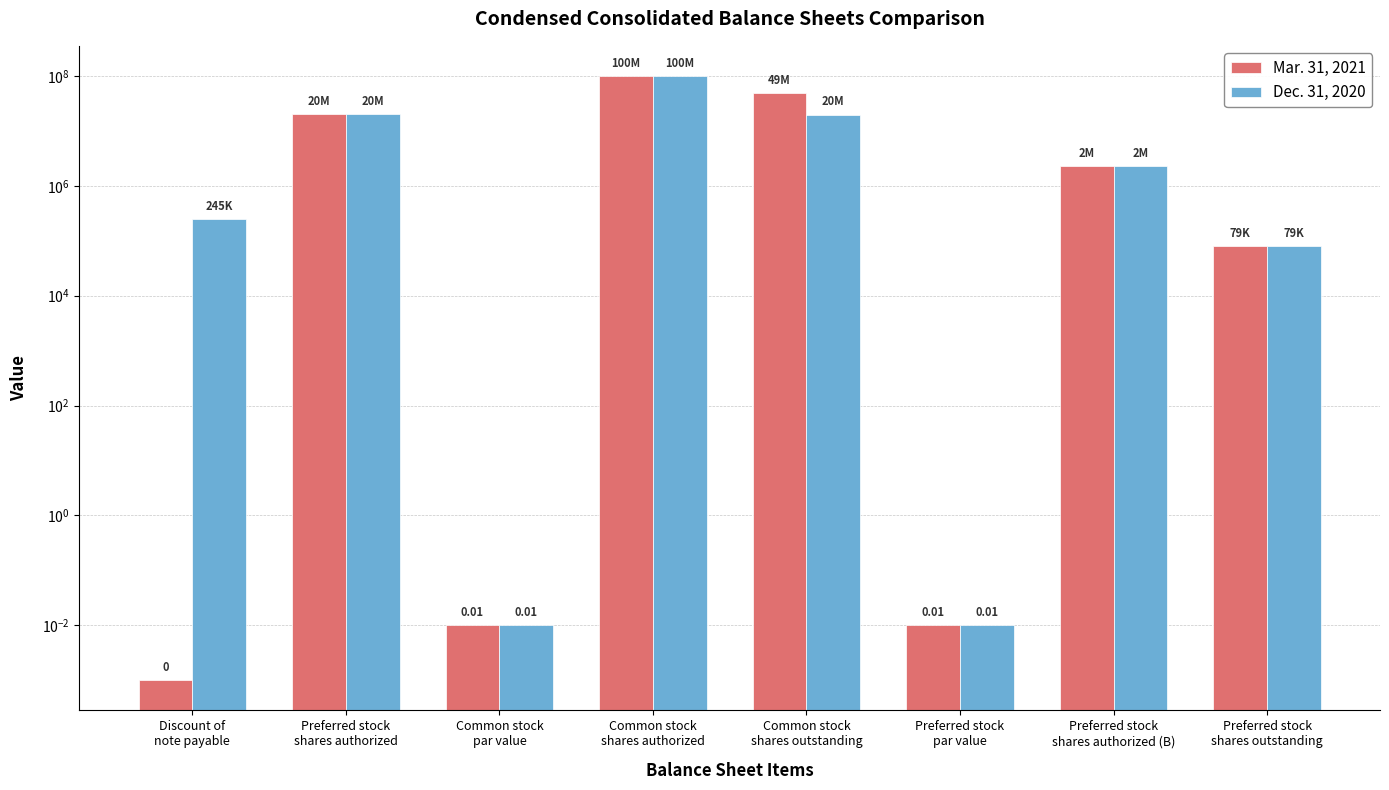

What position from the right is Discount of
note payable?

8